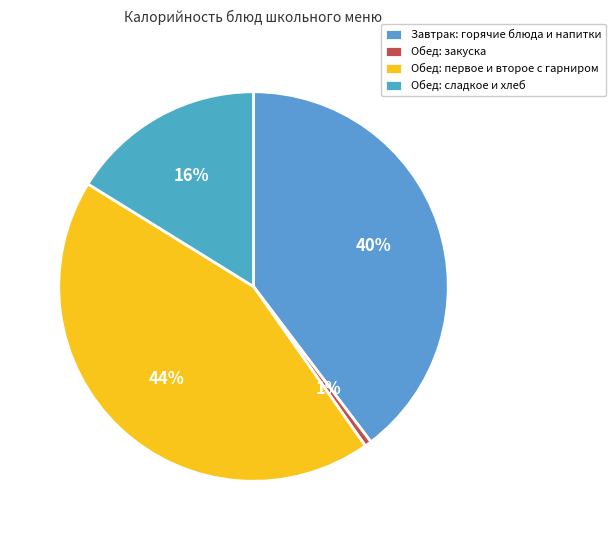

To the nearest percent, what is the difference between the largest and smallest slice percentages?

43%